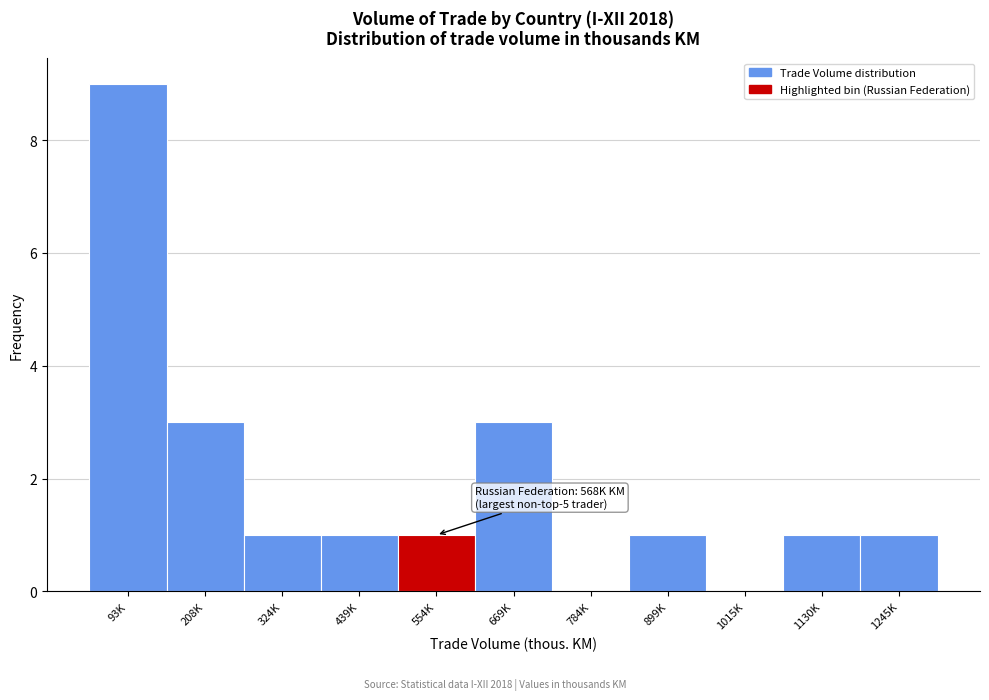

Reading left to right, what are all the values shown in this chart?

93K=9	208K=3	324K=1	439K=1	554K=1	669K=3	784K=0	899K=1	1015K=0	1130K=1	1245K=1